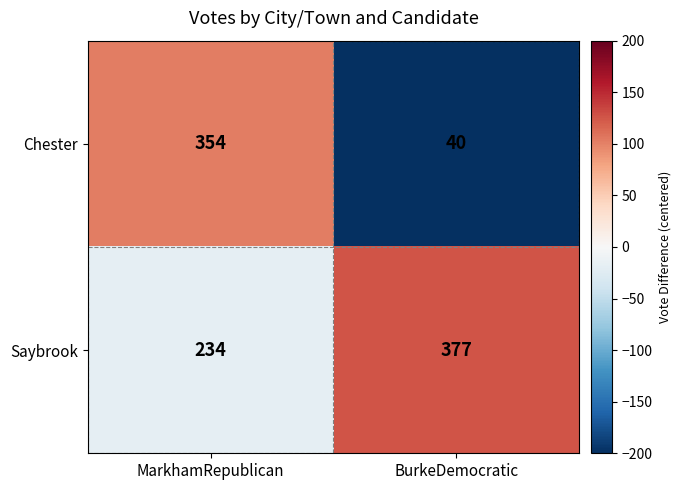

List the series in order of their peak value, lowest first.

Chester, Saybrook